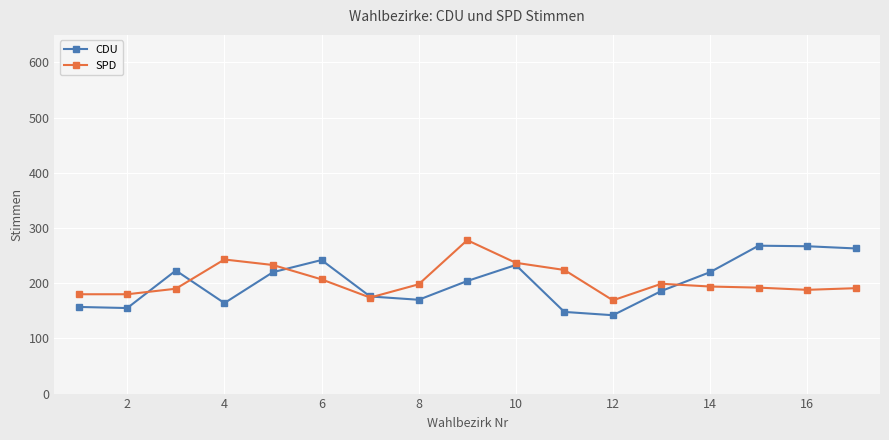

What is the value of the SPD point at the 11th from the left?

224